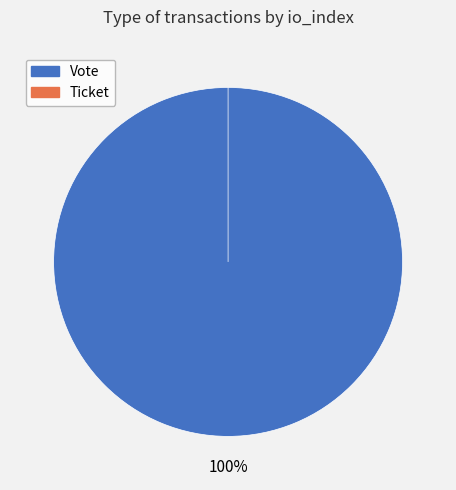

Rank the categories by value from highest to lowest.

Vote, Ticket